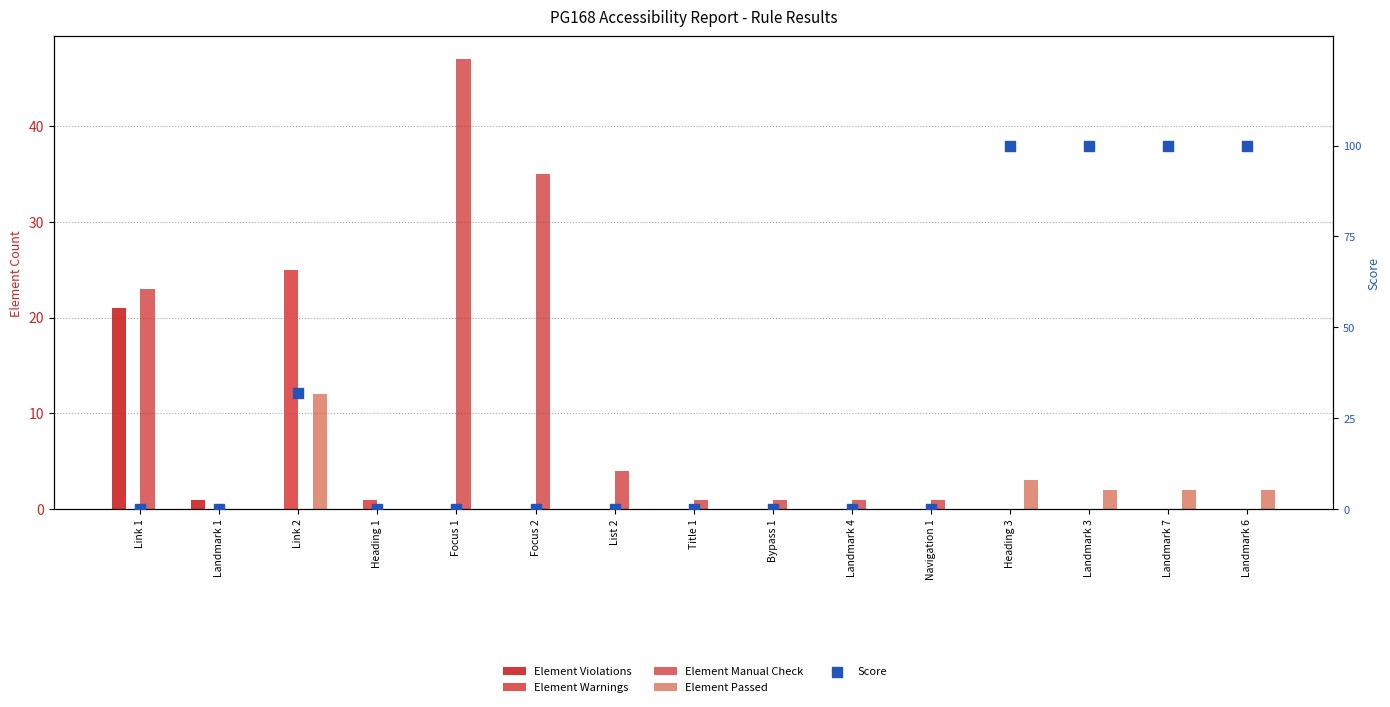

Which series reaches the maximum Y coordinate?

Score